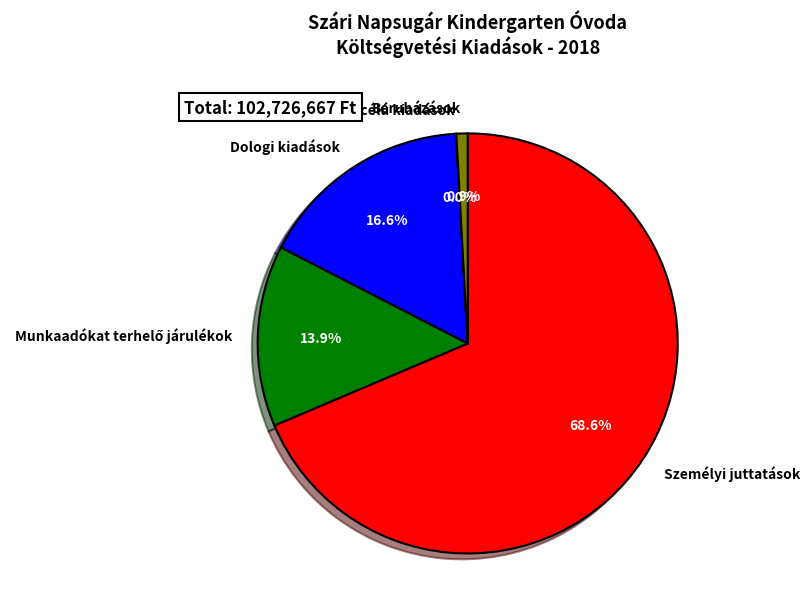

Which slice represents more than half of the pie?

Személyi juttatások